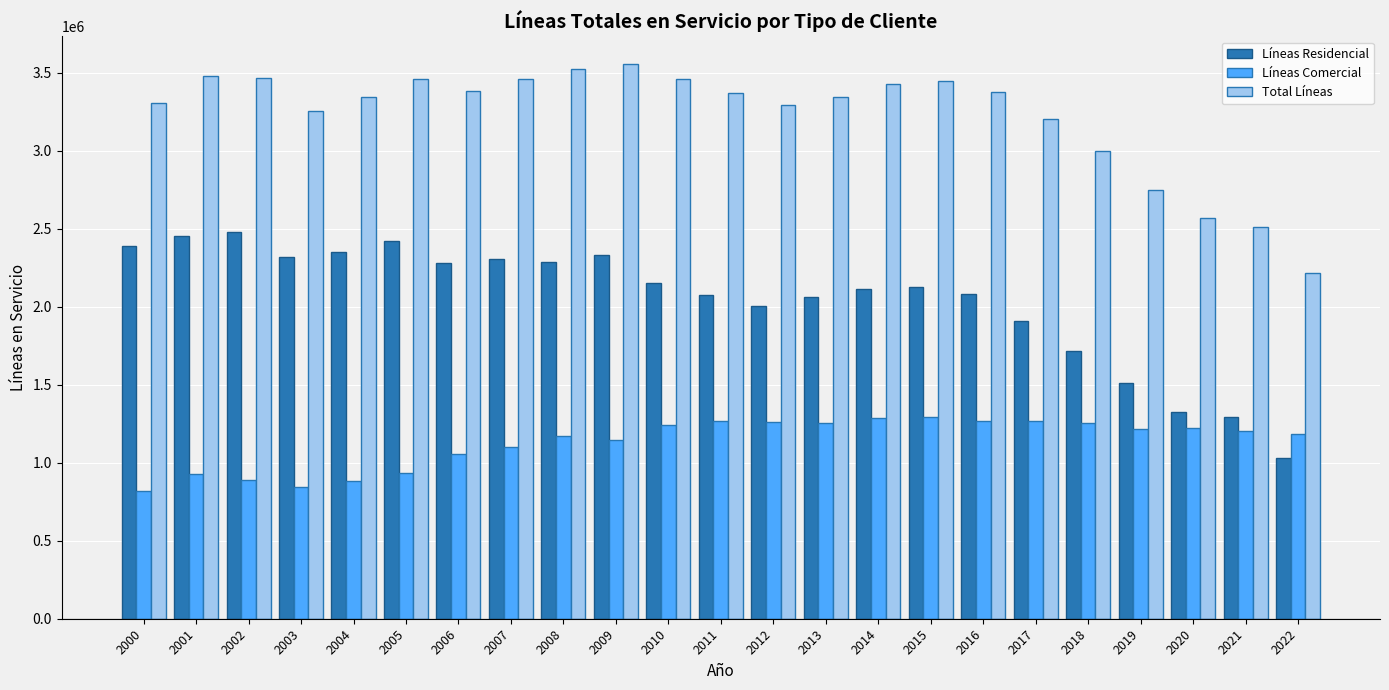

At which label does Total Líneas first exceed 3370104?

2001